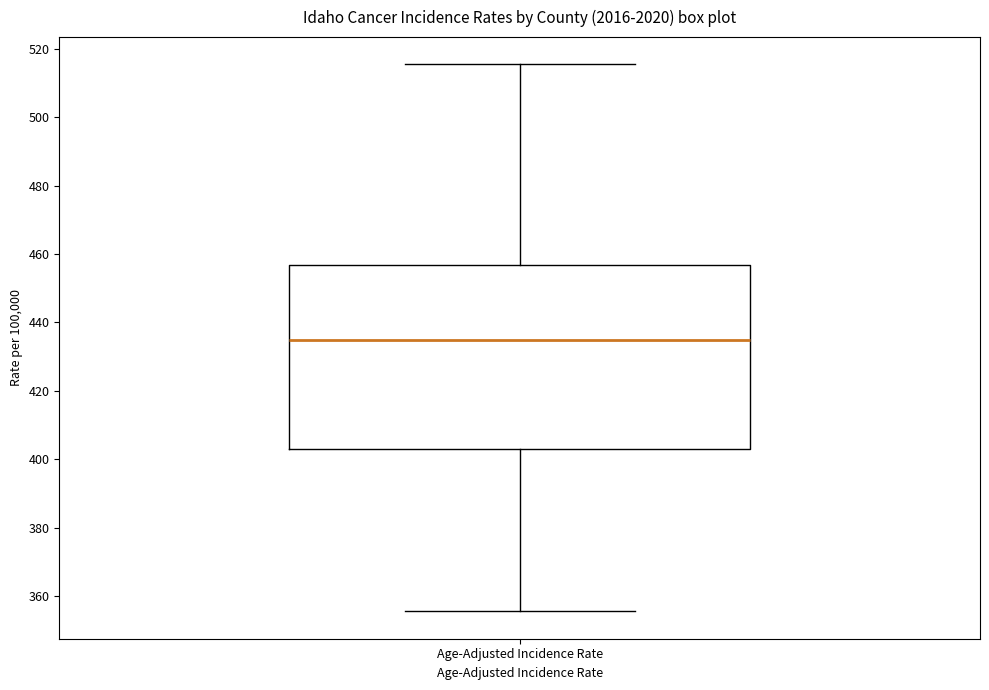

Read this box plot against the y-axis: the position of the median line, the range covered by the box, and the ends of both whiskers. The values are not printed on the chart, so give them approximately, as read against the axis.

median 434, box 402 to 456, whiskers 356 to 516